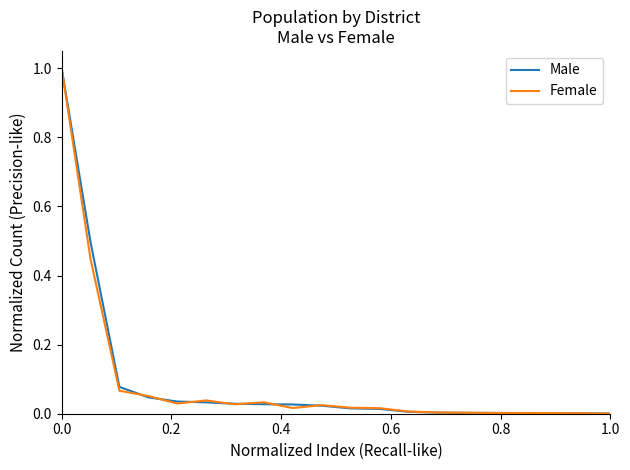

What is the highest value of the Male series?

1.0